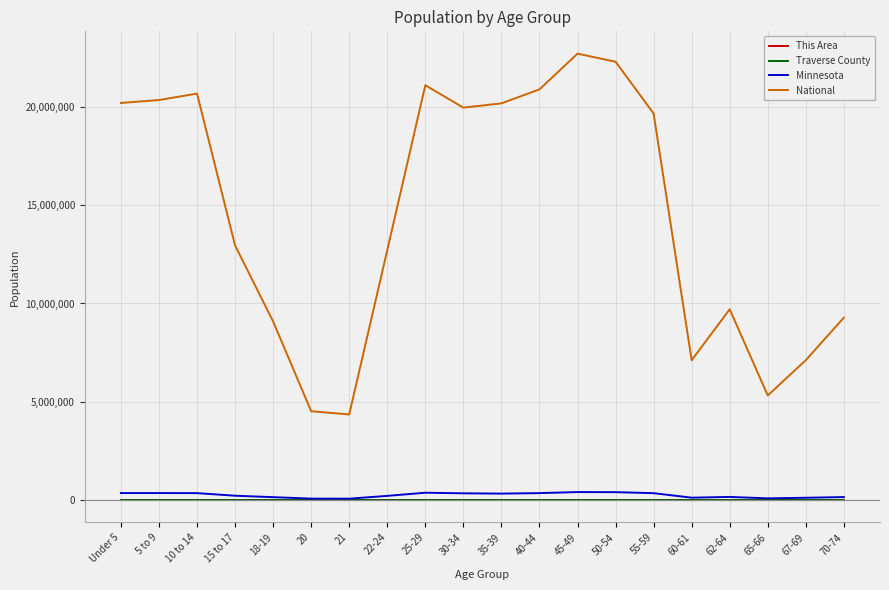

Which series has the largest total across all categories?

National